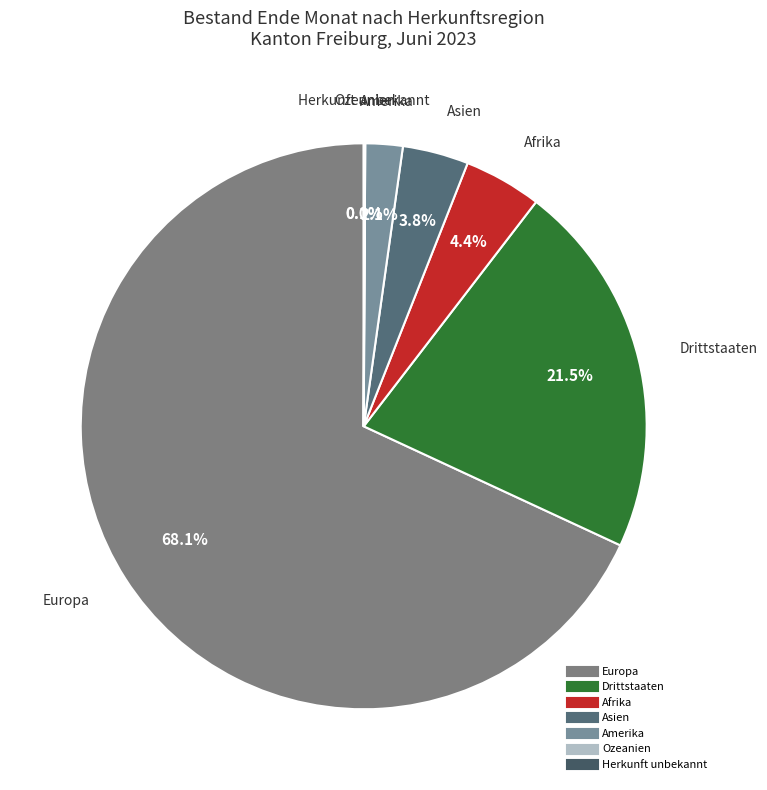

Which slice is the largest?

Europa